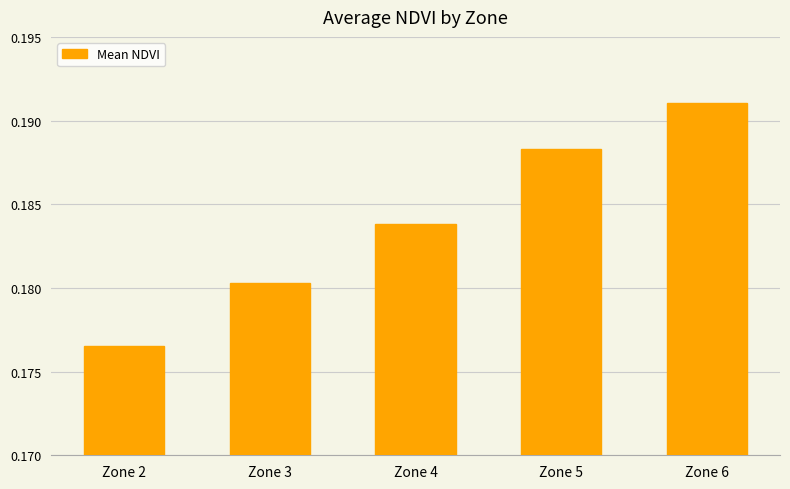

List the labels in order of value, largest first.

Zone 6, Zone 5, Zone 4, Zone 3, Zone 2